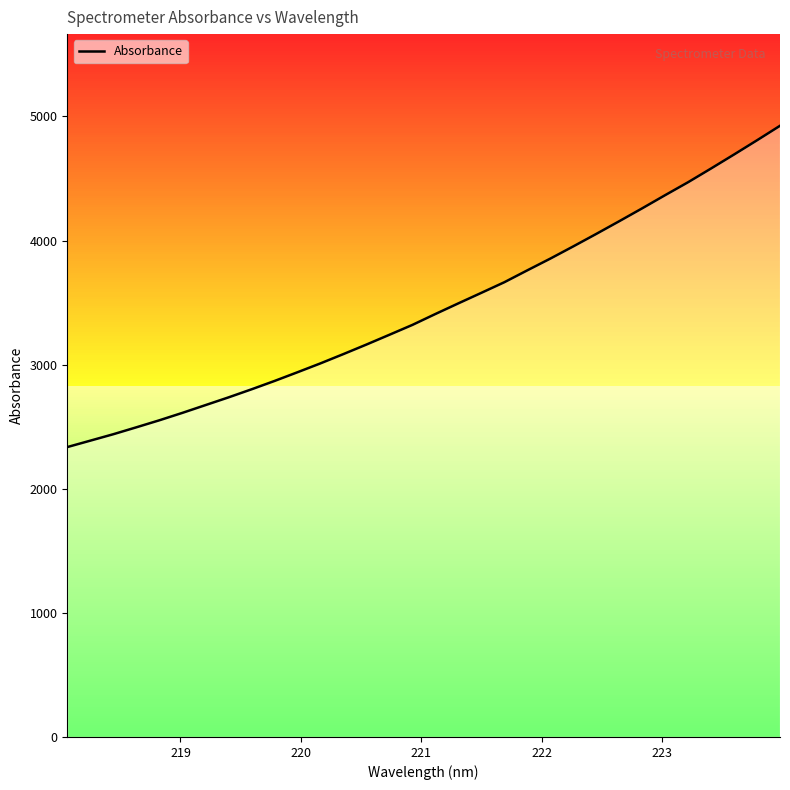

What is the minimum value shown in the chart?

2335.6